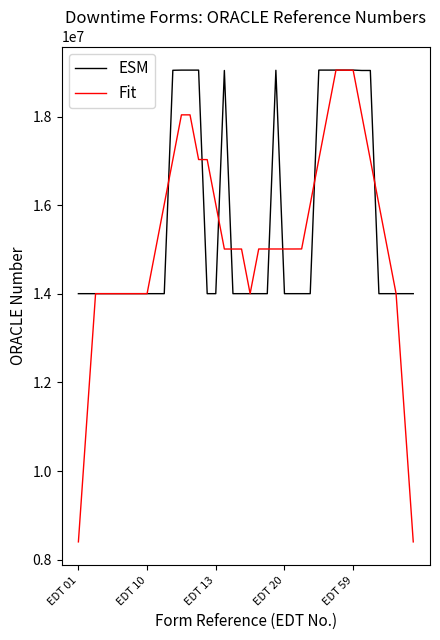

What is the smallest value displayed?

8402466.6